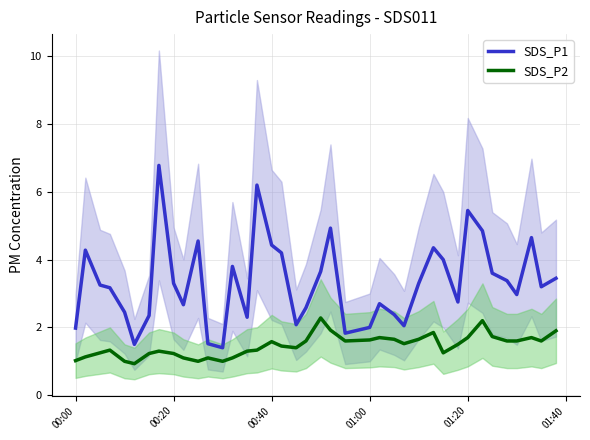

What is the maximum value for SDS_P2?

2.3